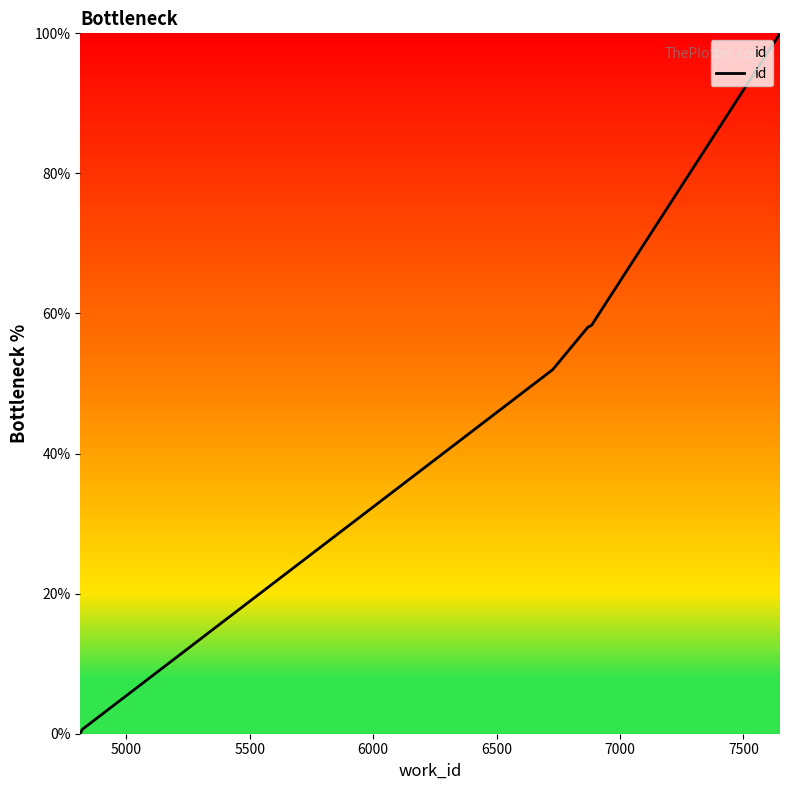

The value at 7000 is 23.6. True or false?

False